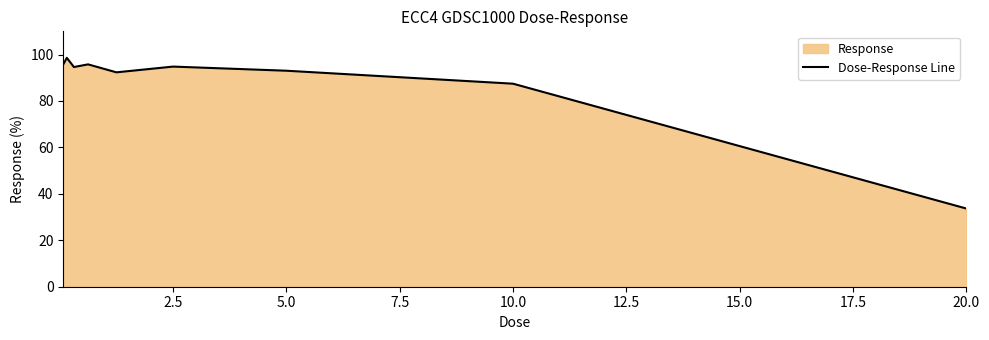

What is the change in value from 5.0 to 10.0?

-5.6